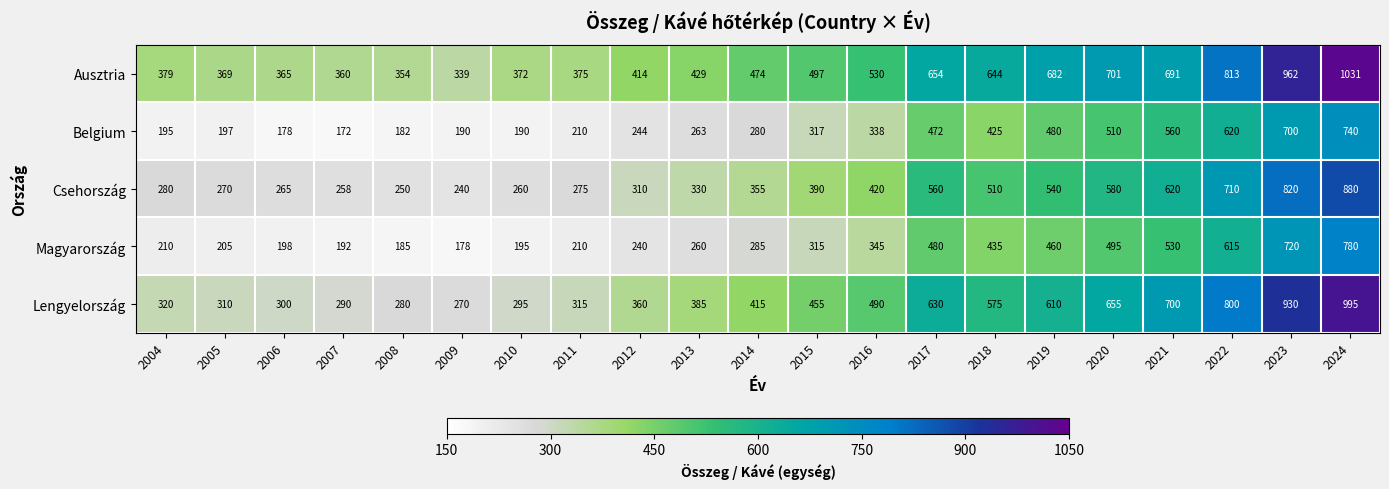

True or false: Ausztria has a value of 1010 at 2018.

False